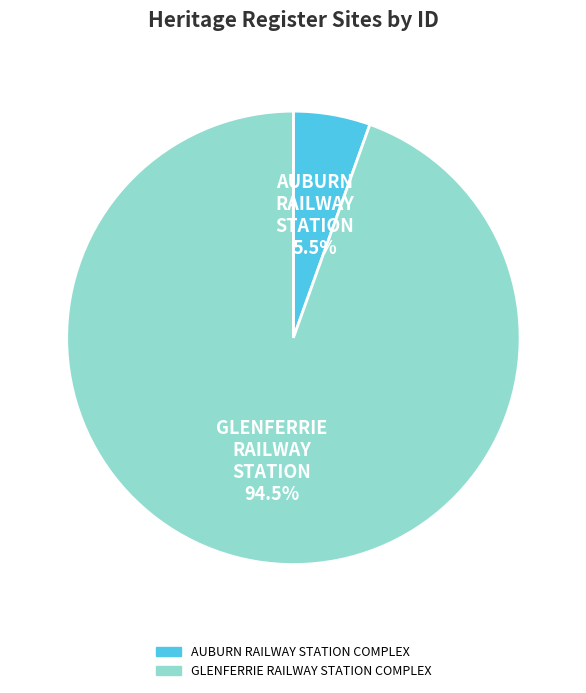

What is the largest slice in the pie chart?

GLENFERRIE RAILWAY STATION COMPLEX